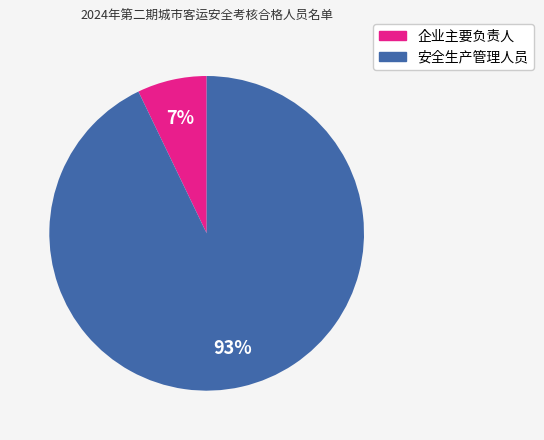

To the nearest percent, what is the combined percentage of 安全生产管理人员 and 企业主要负责人?

100%